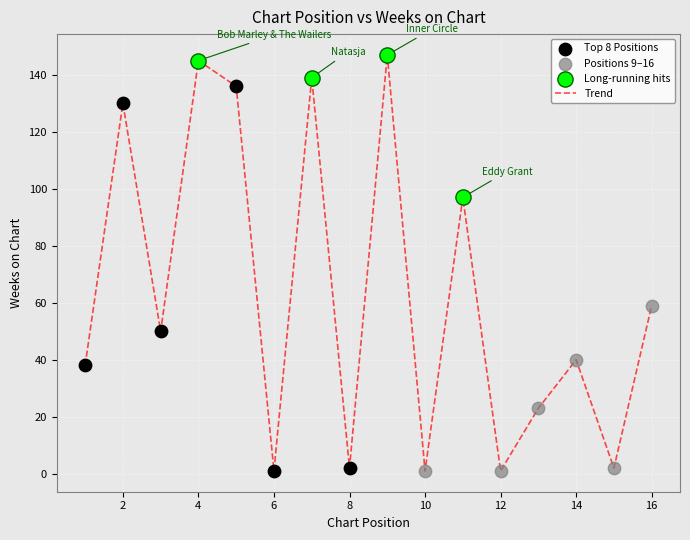

What is the difference between the maximum and minimum values?

146